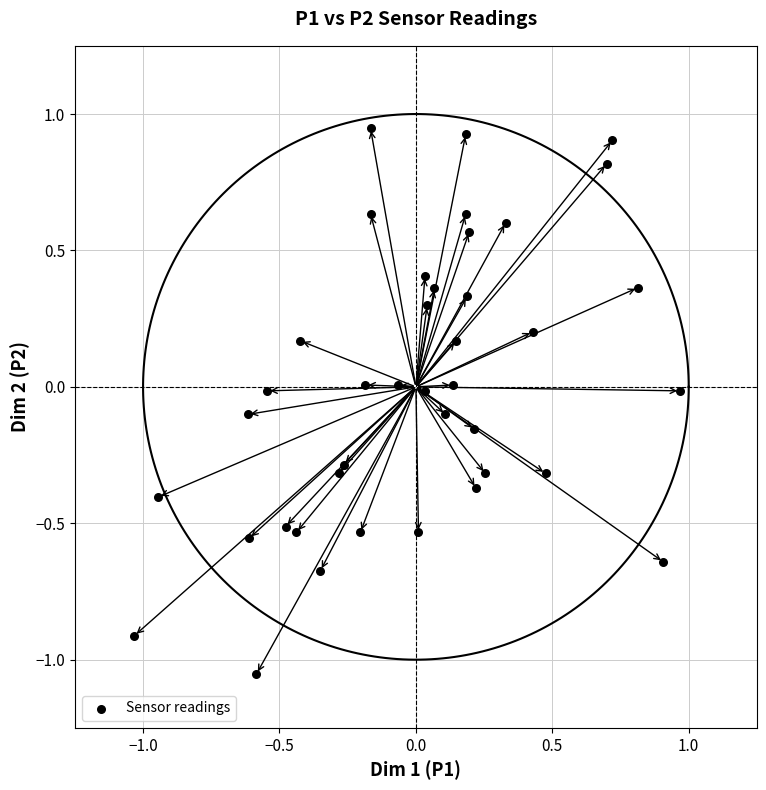

What is the range of Y values (max minus min)?

2.0